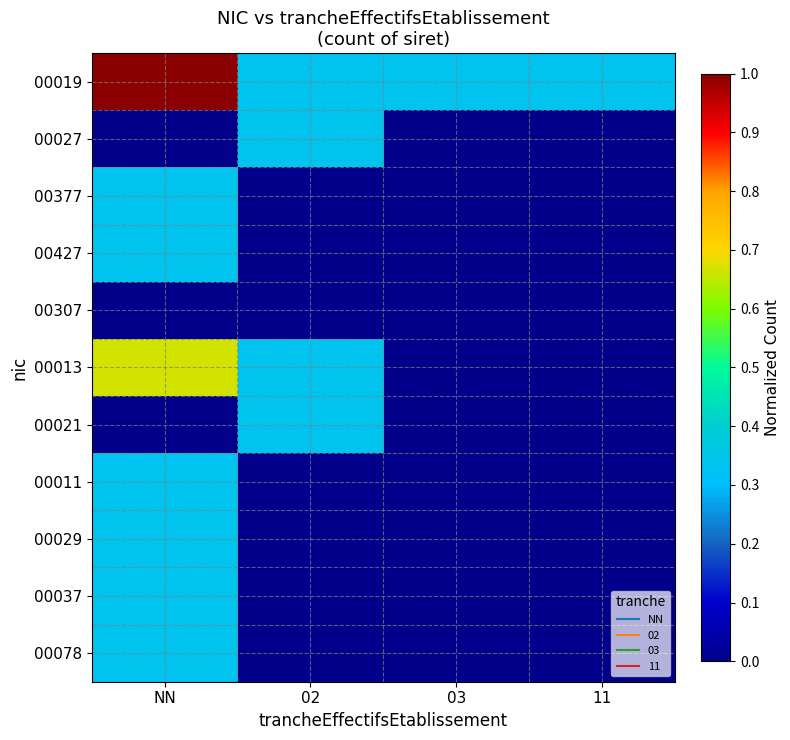

At 02, list the series in order from largest to smallest.

00019, 00027, 00013, 00021, 00377, 00427, 00307, 00011, 00029, 00037, 00078